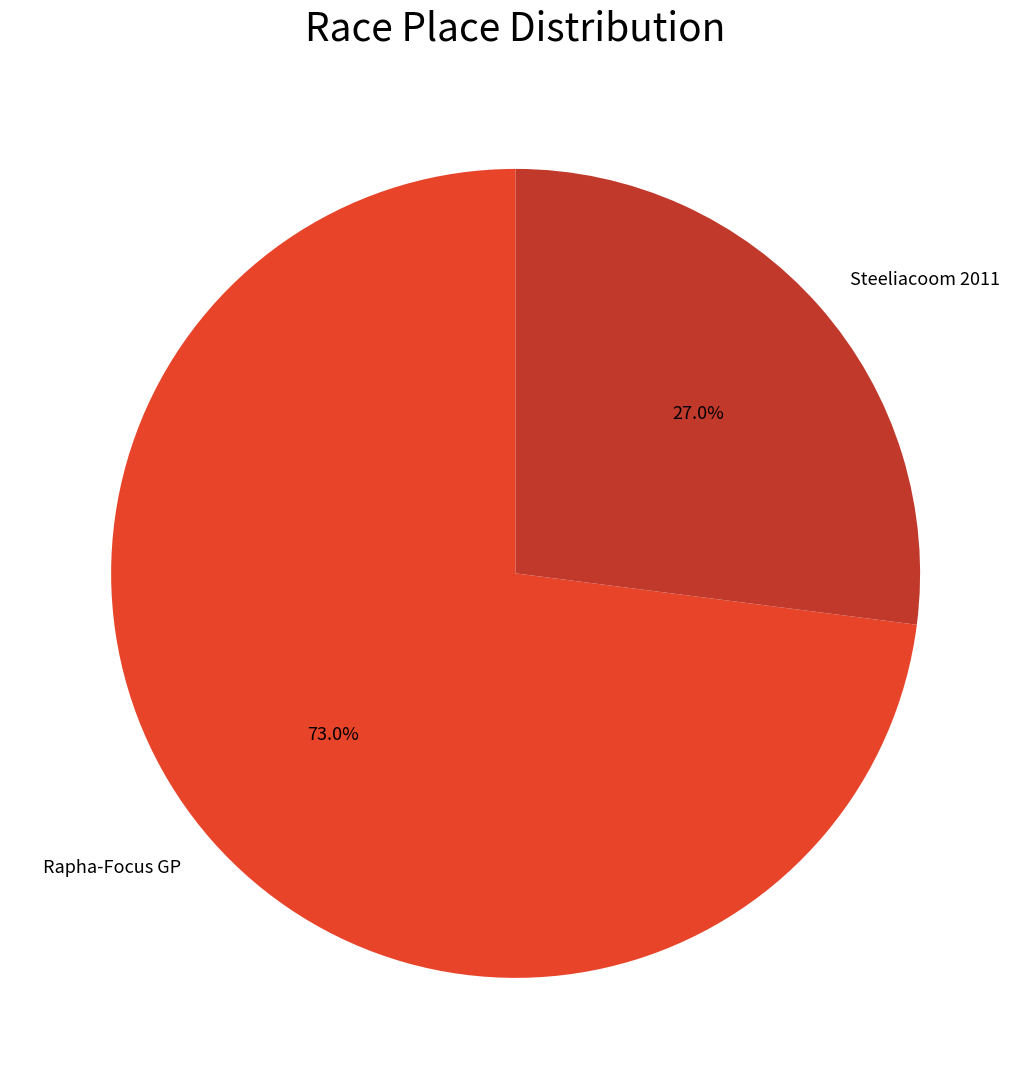

Is there any slice that represents more than half of the pie?

Yes